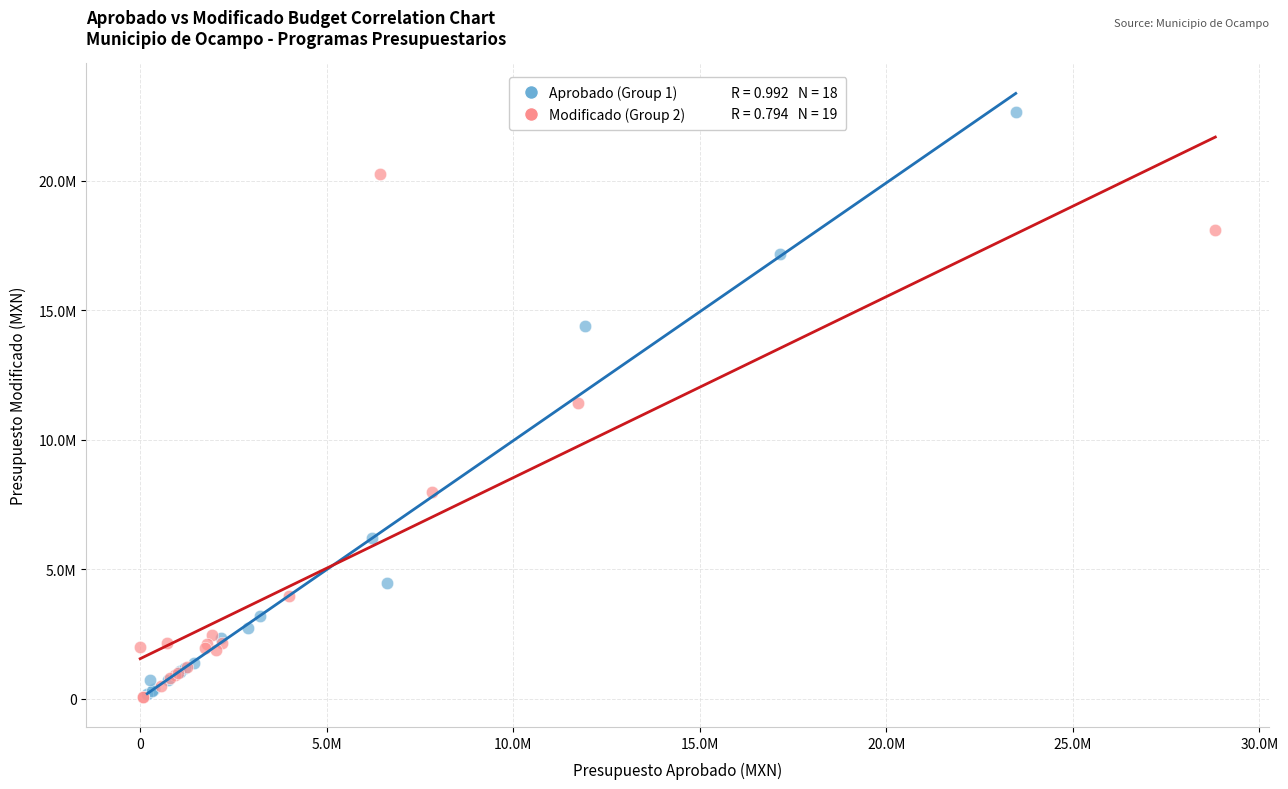

Which series has the widest spread of Y values?

Aprobado (Group 1)